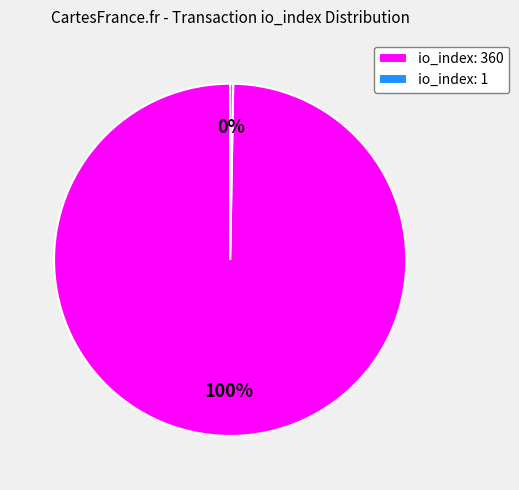

To the nearest percent, what is the average slice percentage?

50%